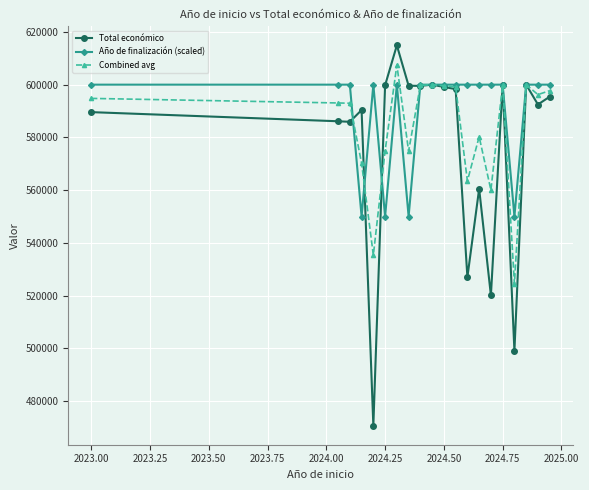

What is the difference between the maximum and minimum values in the Total económico series?

144232.0